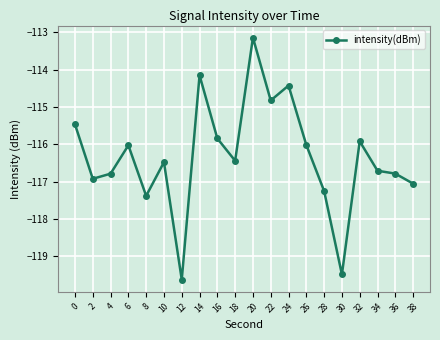

True or false: the data shows -117.1 at 38.

True